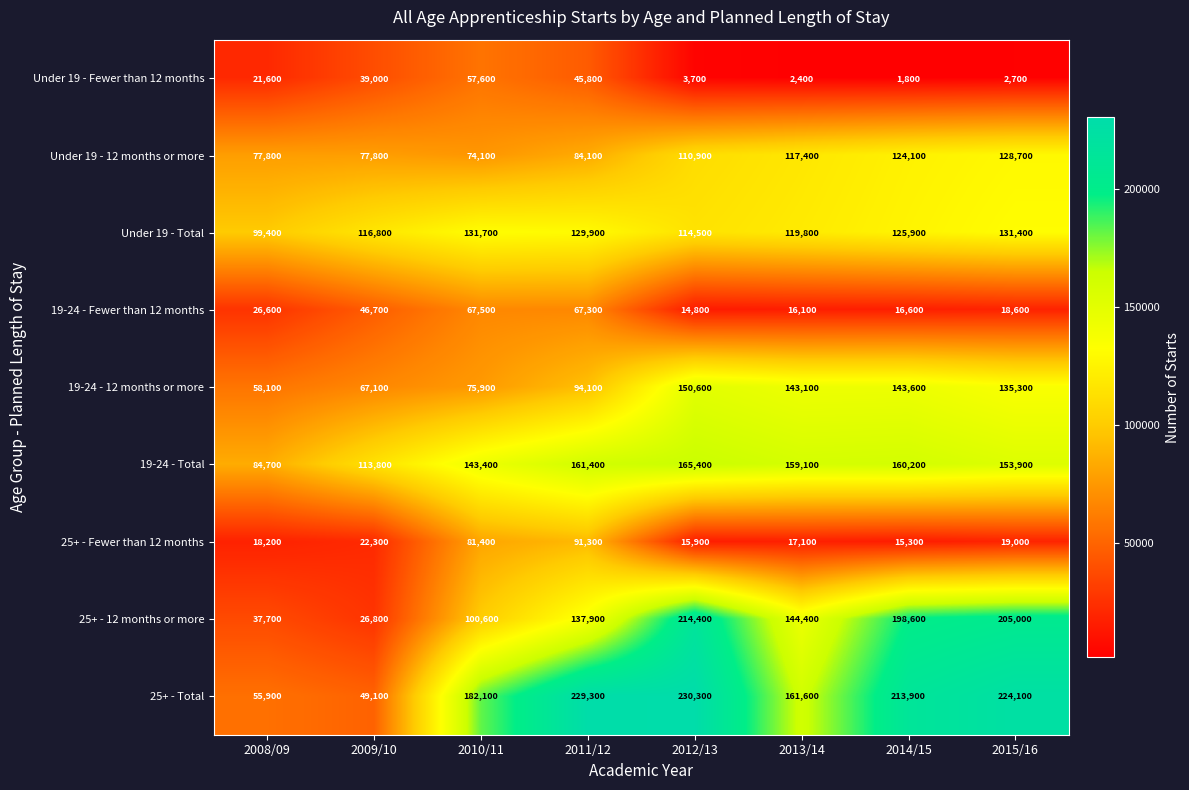

How many distinct data groups are displayed?

9